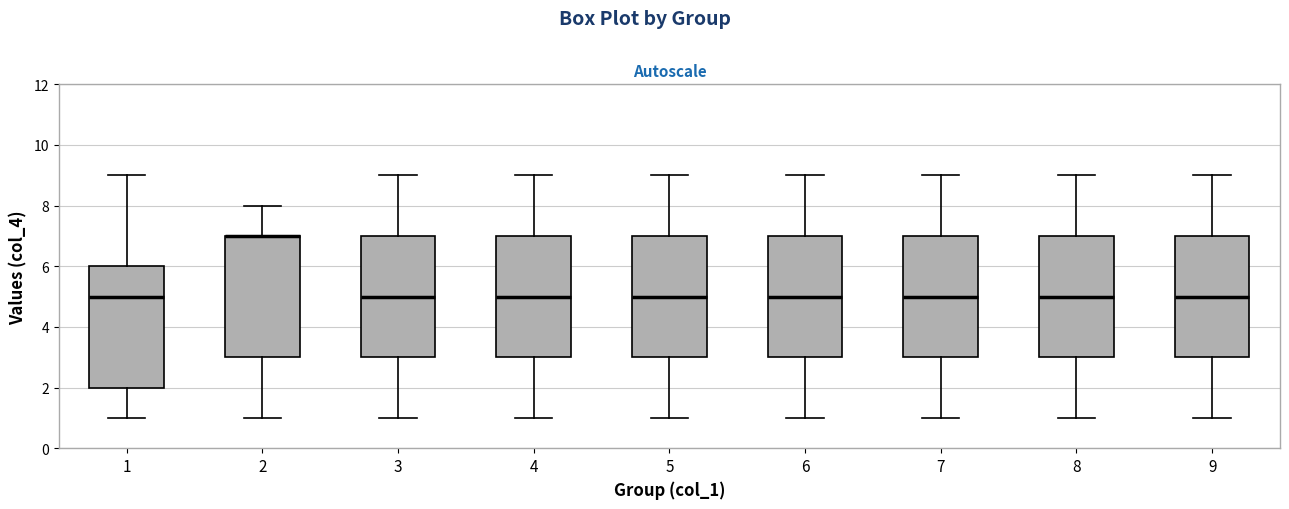

Reading left to right, transcribe this box plot: for each box, give where its median line is, the range the box spans, and where its two whiskers end, as read against the y-axis. The values are not printed on the chart, so give them approximately, as read against the axis.

1: median 5, box 2 to 6, whiskers 1 to 9
2: median 7 (drawn on the box's upper edge), box 3 to 7, whiskers 1 to 8
3: median 5, box 3 to 7, whiskers 1 to 9
4: median 5, box 3 to 7, whiskers 1 to 9
5: median 5, box 3 to 7, whiskers 1 to 9
6: median 5, box 3 to 7, whiskers 1 to 9
7: median 5, box 3 to 7, whiskers 1 to 9
8: median 5, box 3 to 7, whiskers 1 to 9
9: median 5, box 3 to 7, whiskers 1 to 9